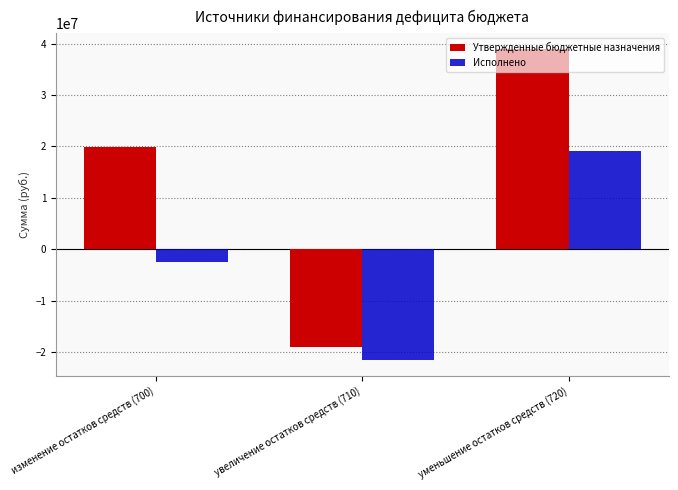

The Утвержденные бюджетные назначения series shows -19048598.2 at увеличение остатков средств (710). True or false?

True